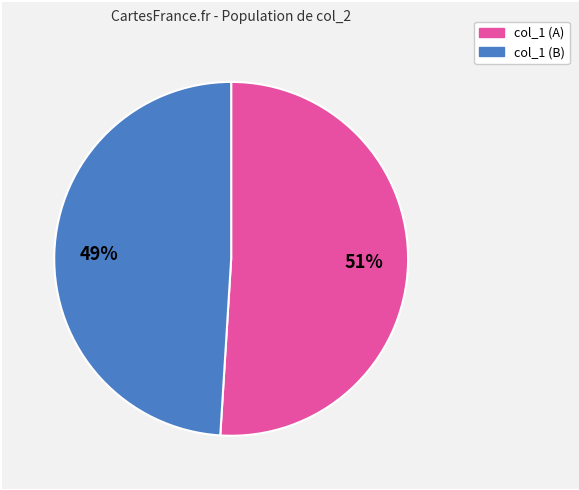

To the nearest percent, what is the difference between the largest and smallest slice percentages?

2%